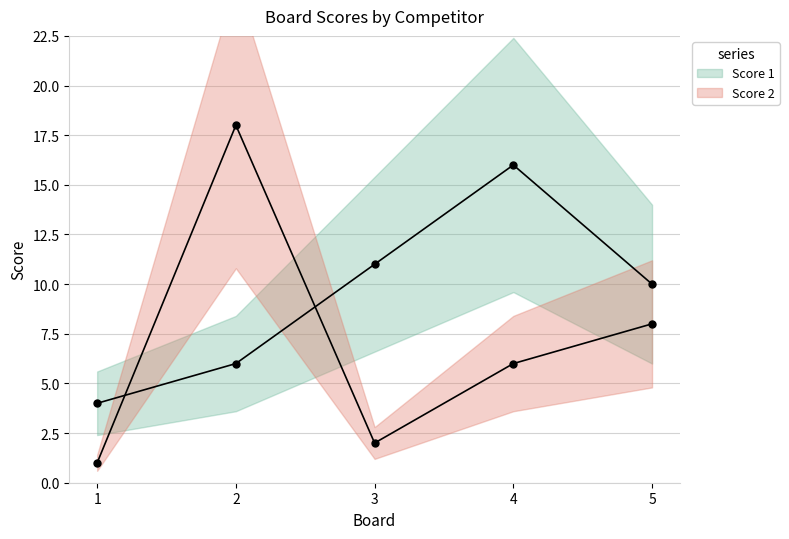

Which series has the largest total across all categories?

Score 1